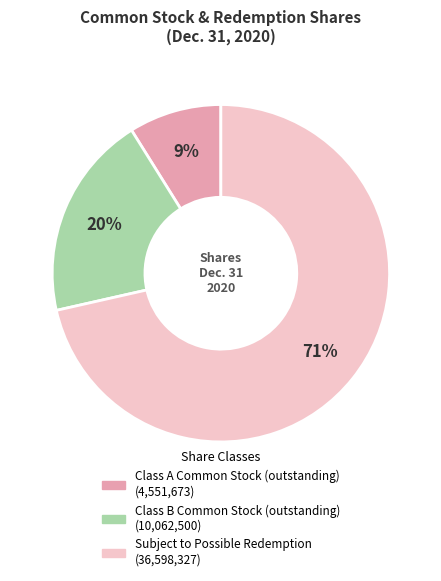

Is the sum of Class A Common Stock (outstanding) and Subject to Possible Redemption greater than half?

Yes